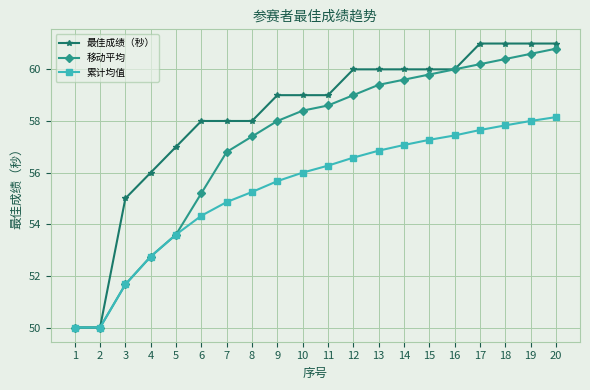

What is the total value across all series at 15?

177.1